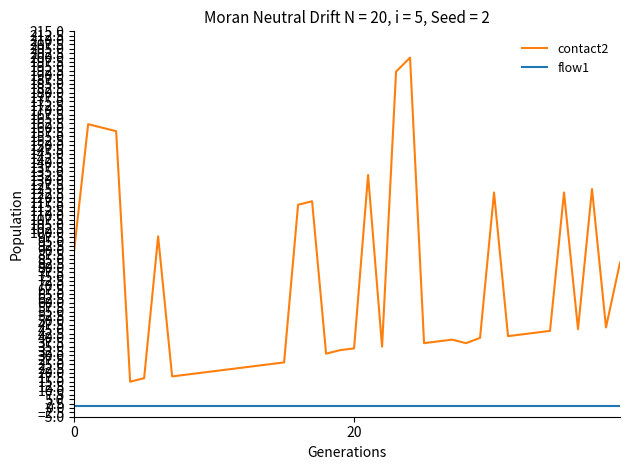

How many distinct data groups are displayed?

2